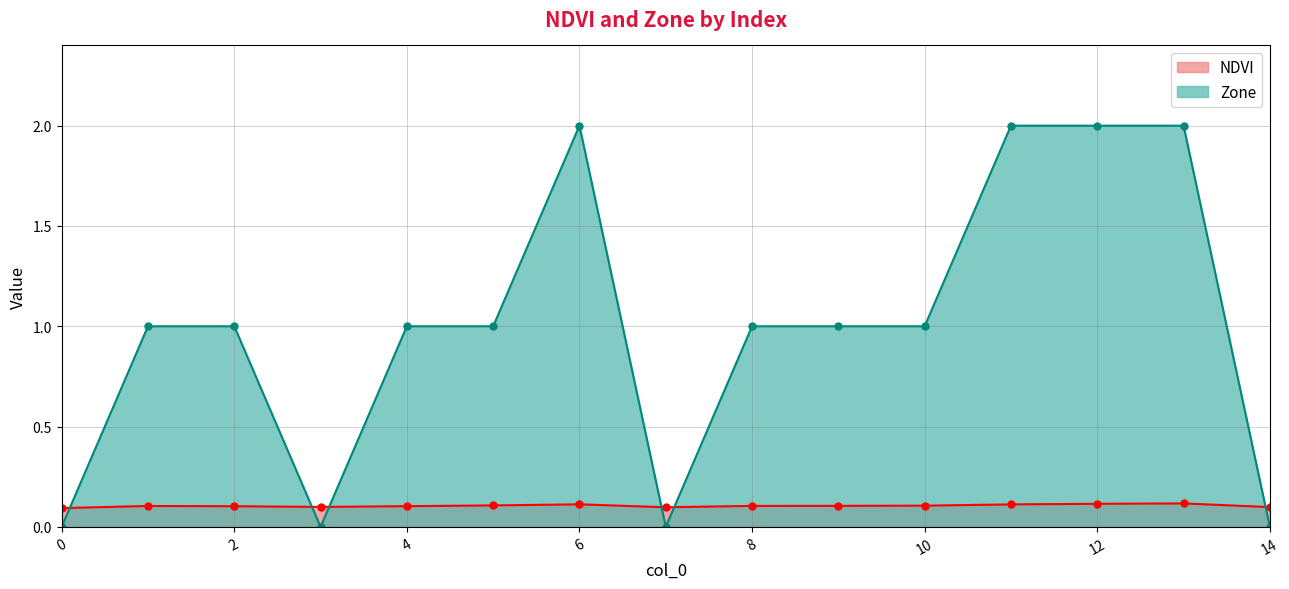

Which series has the largest range (max minus min)?

Zone